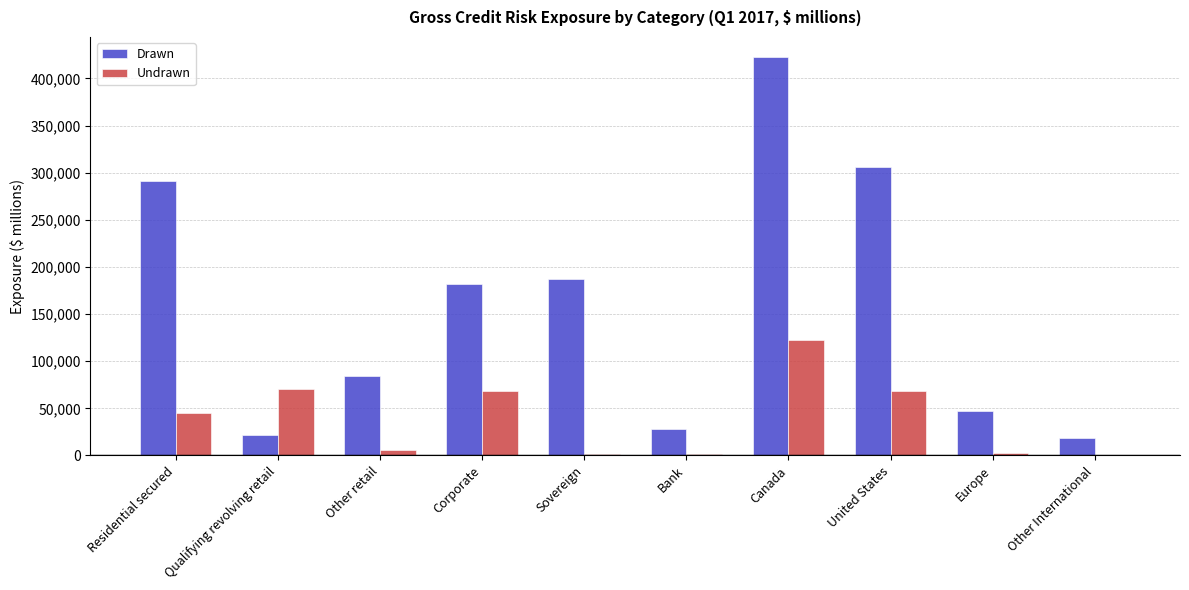

What is the sum of all Drawn values?

1587916